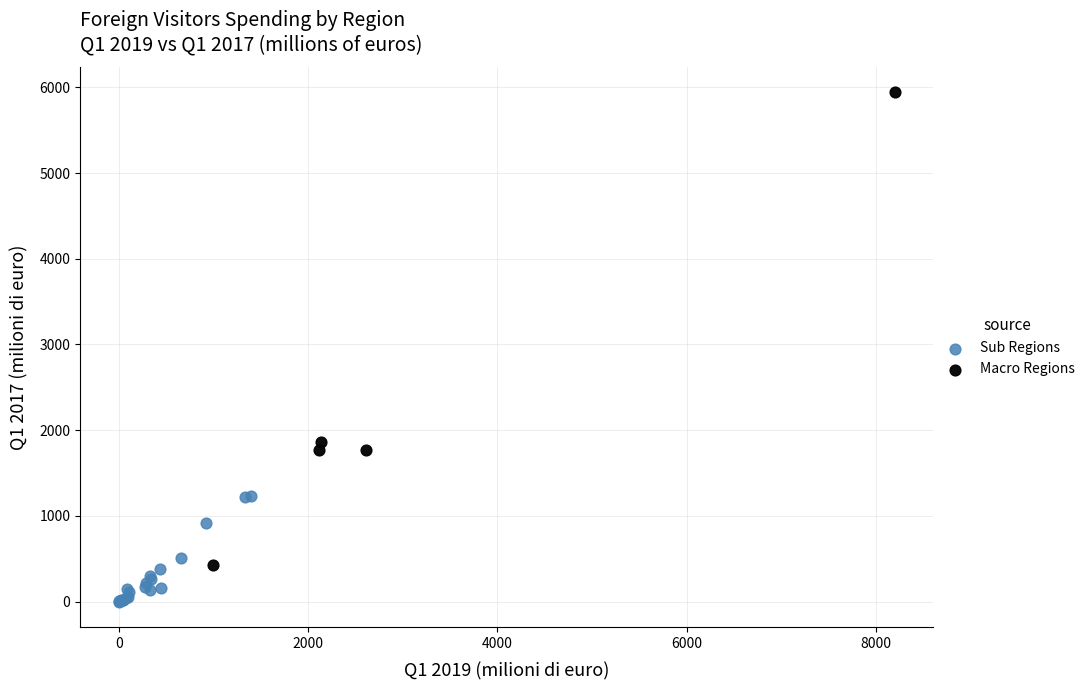

Which series reaches the maximum Y coordinate?

Macro Regions